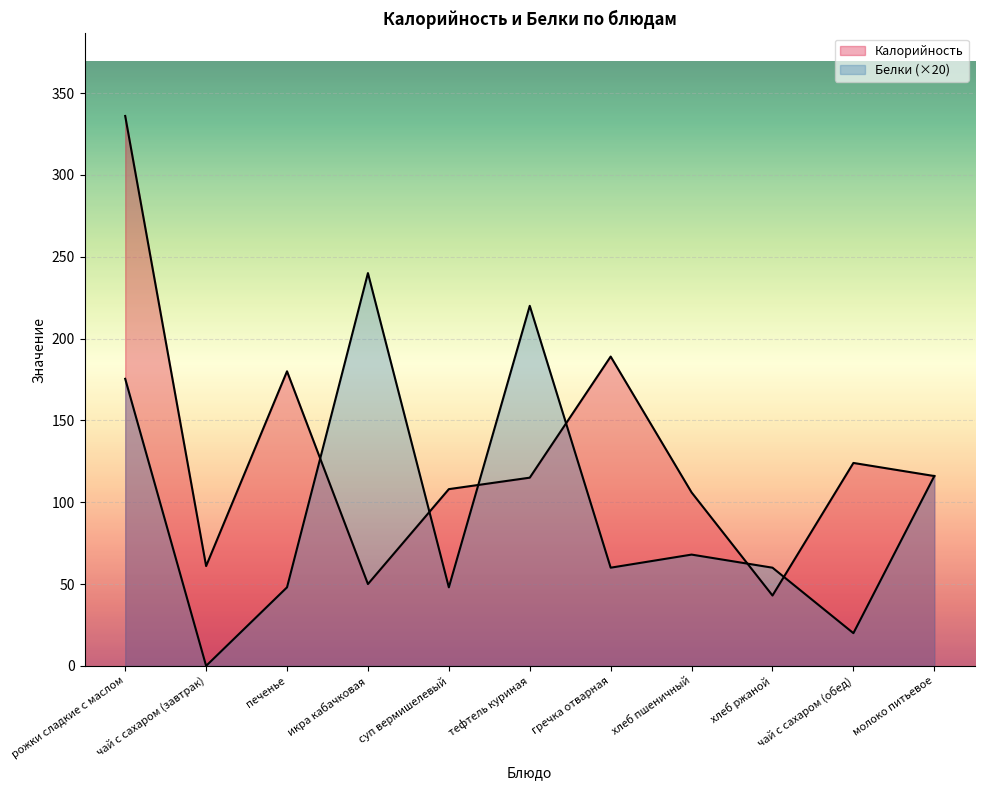

How many data points in Калорийность are above 115?

5